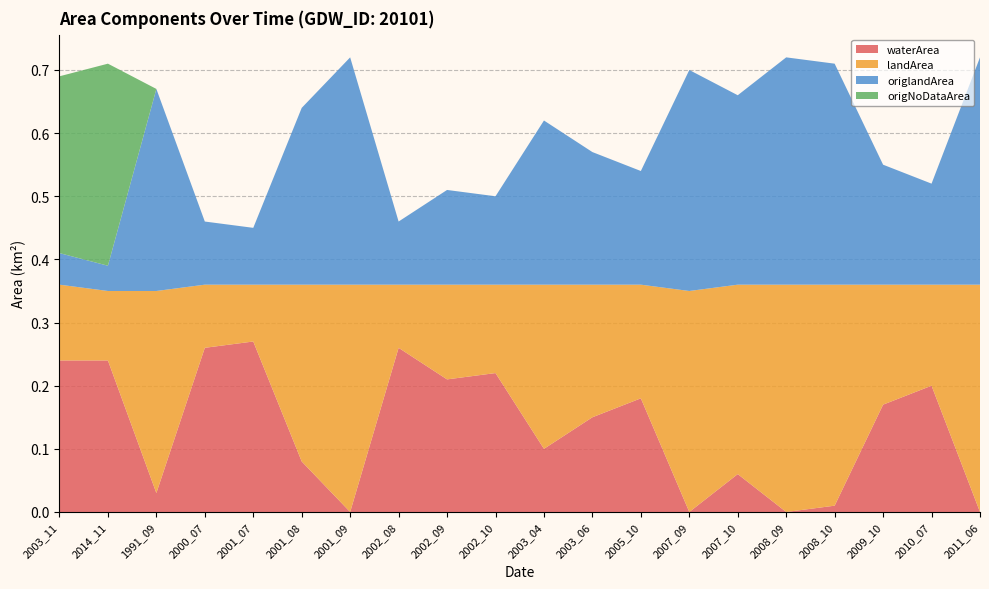

Reading left to right, transcribe all the data shown in this chart.

waterArea: 0.2	0.2	0.0	0.3	0.3	0.1	0.0	0.3	0.2	0.2	0.1	0.1	0.2	0.0	0.1	0.0	0.0	0.2	0.2	0.0
landArea: 0.1	0.1	0.3	0.1	0.1	0.3	0.4	0.1	0.1	0.1	0.3	0.2	0.2	0.3	0.3	0.4	0.3	0.2	0.2	0.4
origlandArea: 0.1	0.0	0.3	0.1	0.1	0.3	0.4	0.1	0.1	0.1	0.3	0.2	0.2	0.3	0.3	0.4	0.3	0.2	0.2	0.4
origNoDataArea: 0.3	0.3	0.0	0.0	0.0	0.0	0.0	0.0	0.0	0.0	0.0	0.0	0.0	0.0	0.0	0.0	0.0	0.0	0.0	0.0